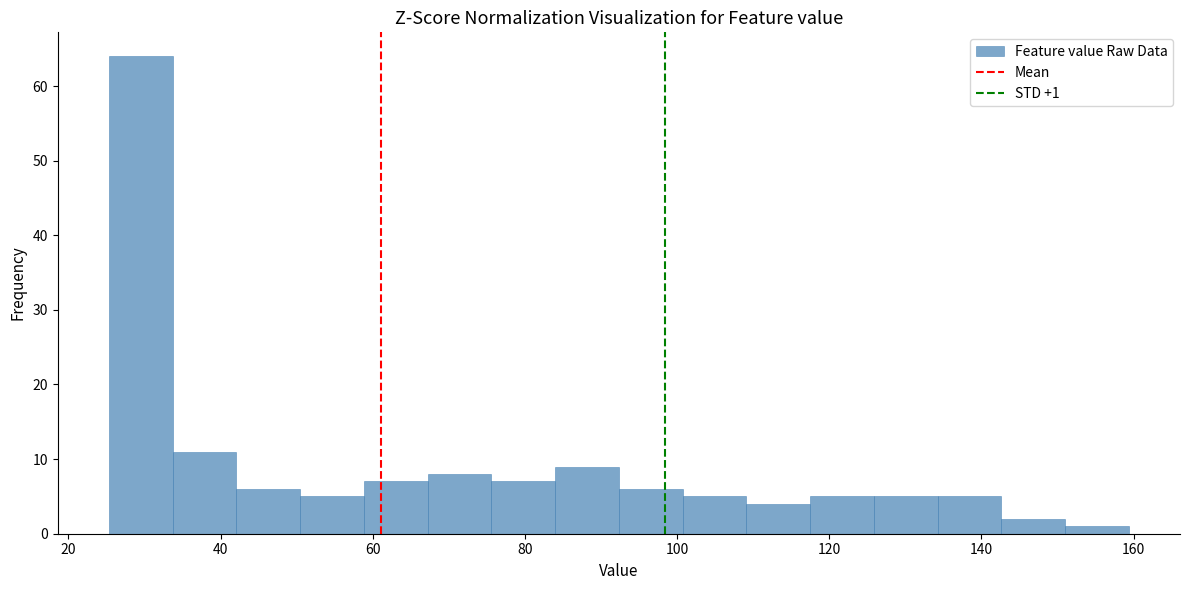

Over which range of the x-axis is the bar tallest?

26 to 34